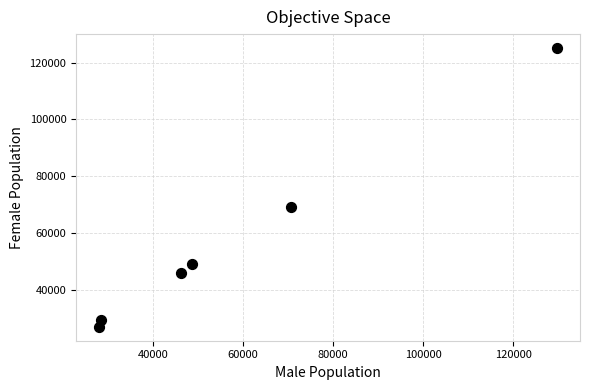

What is the range of Y values (max minus min)?

98190